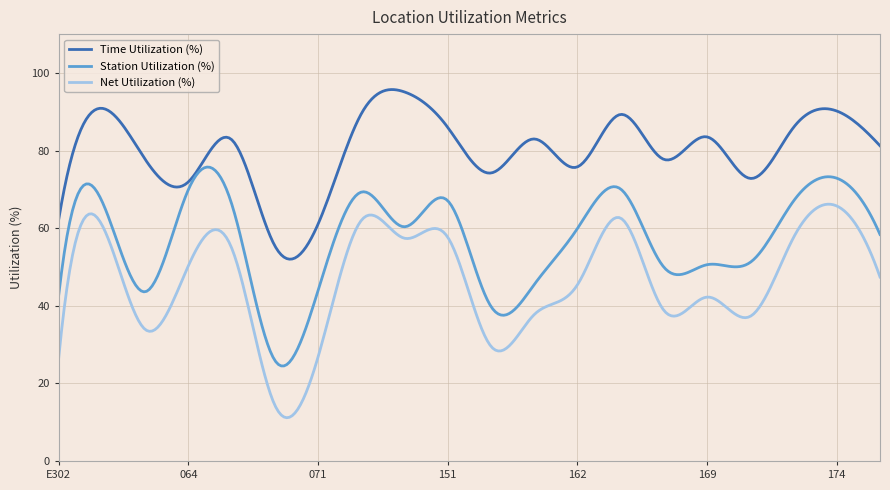

What is the maximum value for Net Utilization (%)?

66.2